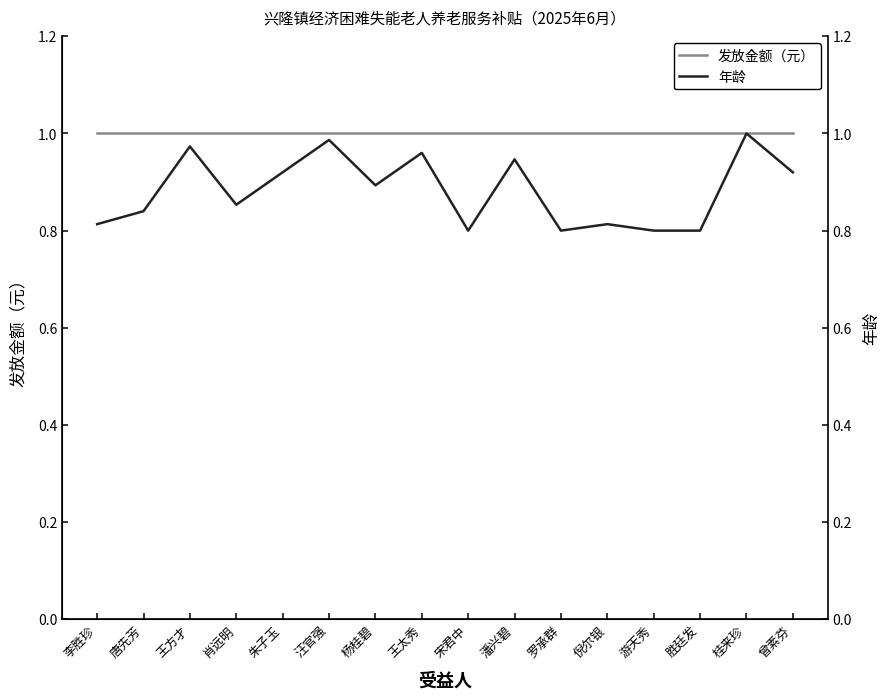

Reading left to right, extract all data points from this chart.

发放金额（元）: 李胜珍=1.0	唐先芳=1.0	王方才=1.0	肖远明=1.0	朱子玉=1.0	汪官强=1.0	杨桂碧=1.0	王太秀=1.0	宋君中=1.0	潘兴碧=1.0	罗承群=1.0	倪尔银=1.0	游天秀=1.0	胜廷发=1.0	桂来珍=1.0	曾素芬=1.0
年龄: 李胜珍=0.8	唐先芳=0.8	王方才=1.0	肖远明=0.9	朱子玉=0.9	汪官强=1.0	杨桂碧=0.9	王太秀=1.0	宋君中=0.8	潘兴碧=0.9	罗承群=0.8	倪尔银=0.8	游天秀=0.8	胜廷发=0.8	桂来珍=1.0	曾素芬=0.9